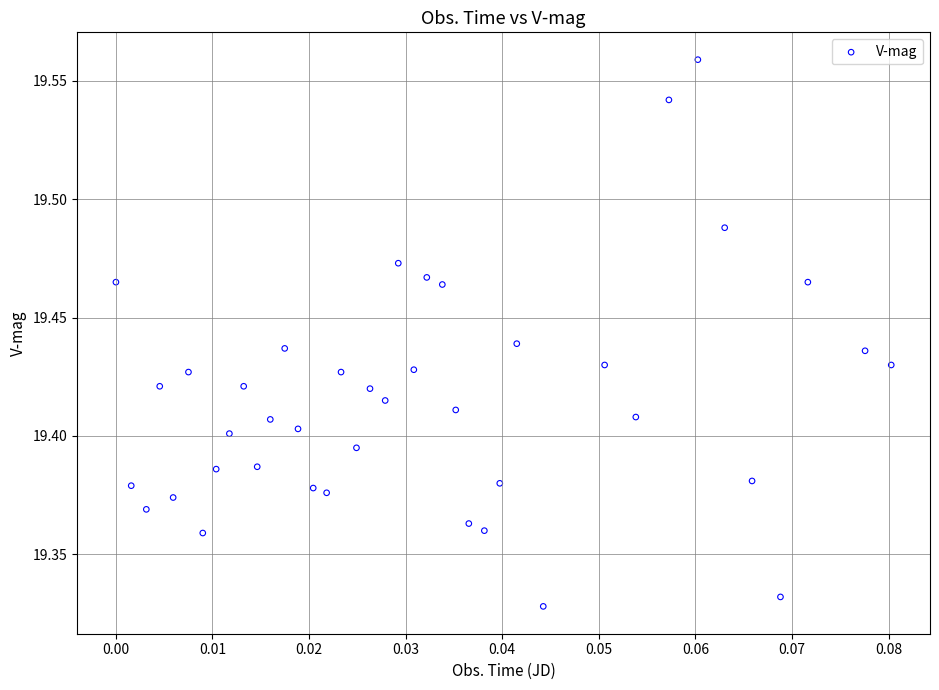

How many data points are displayed?

40